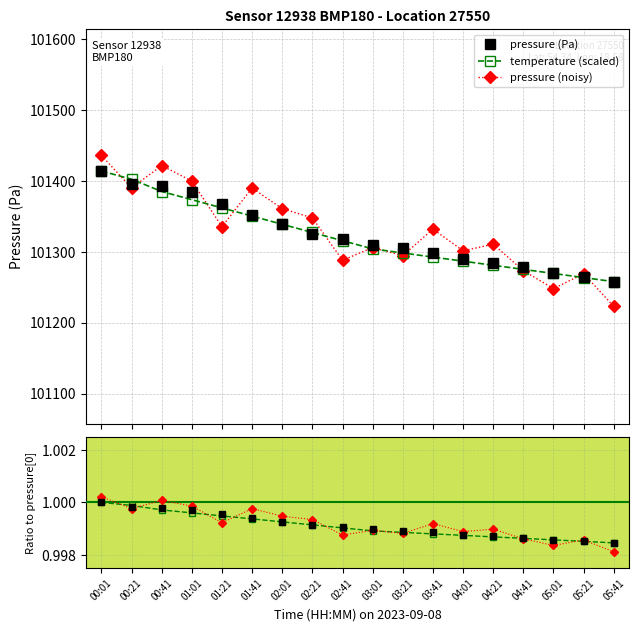

Where is pressure nearest to the value 101336?

02:01